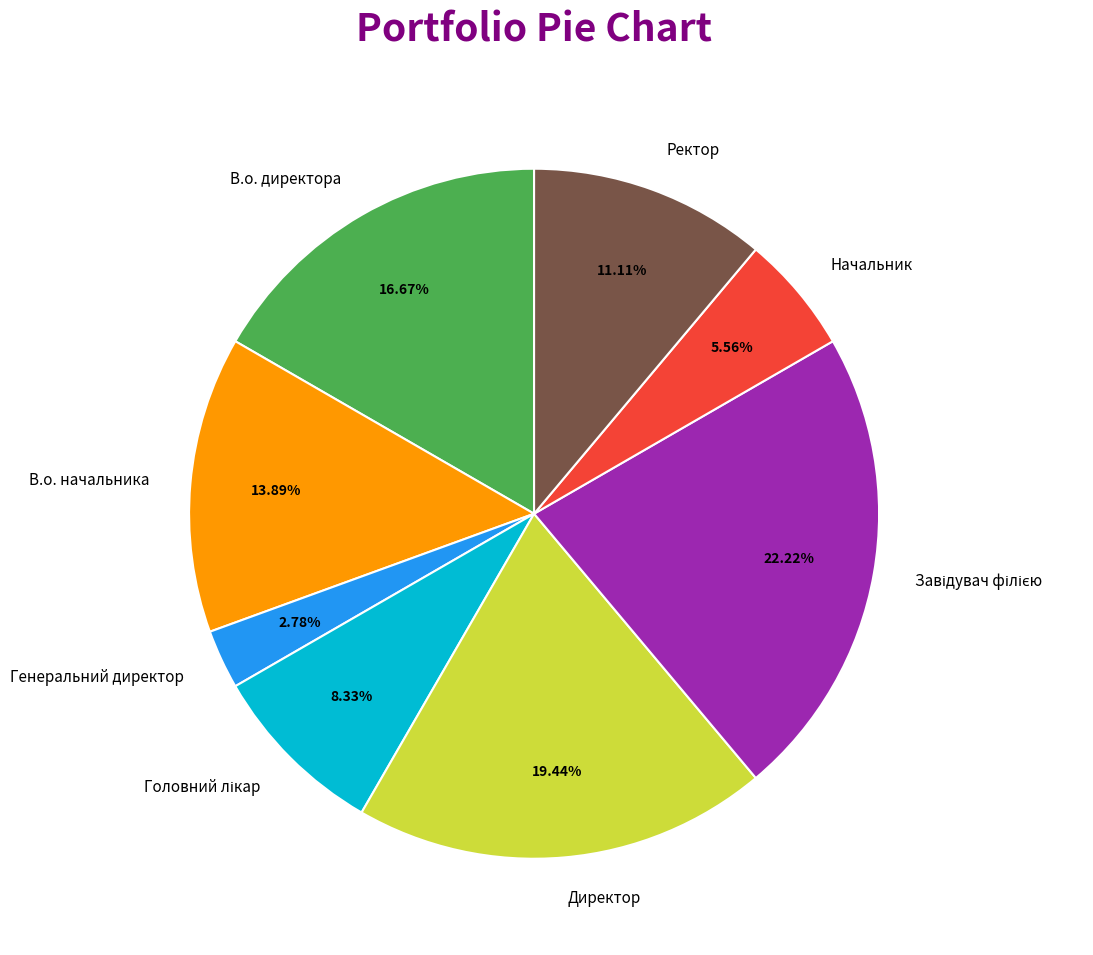

How many segments does this pie chart have?

8